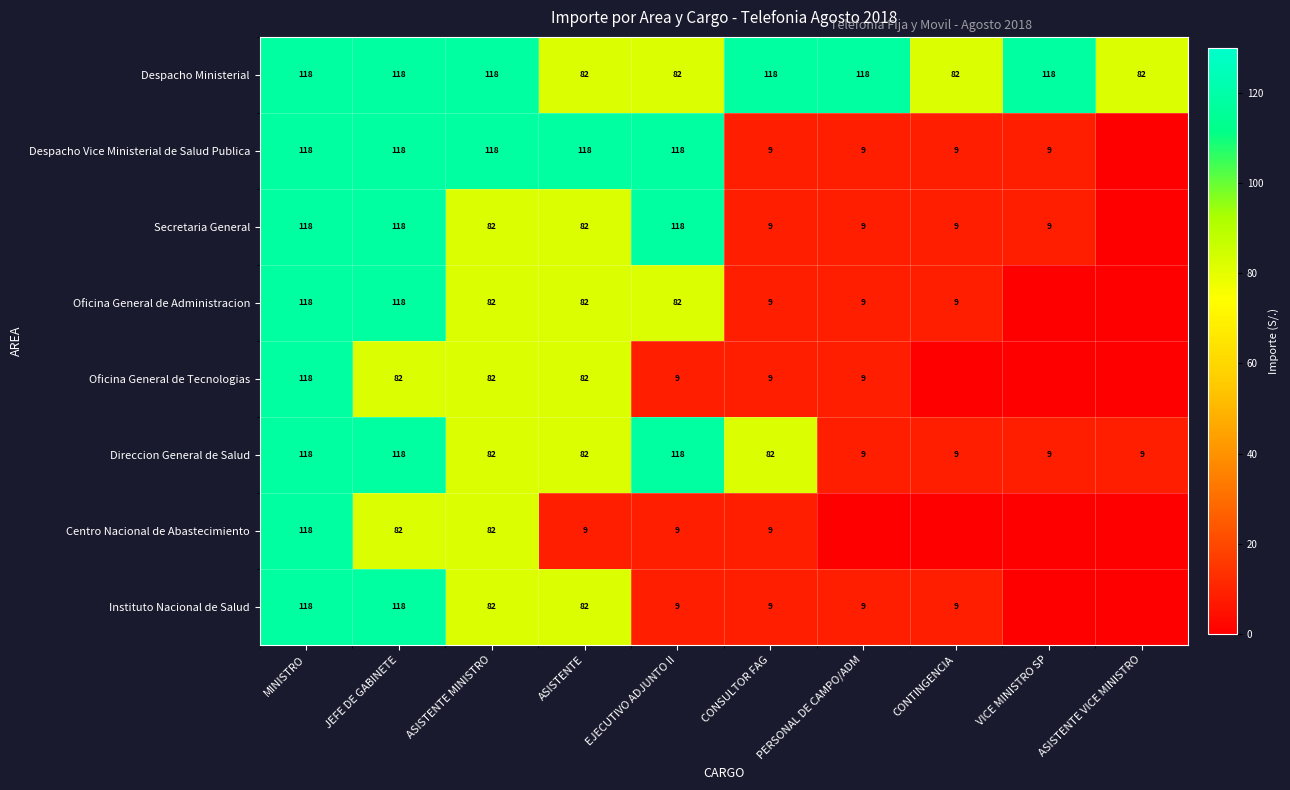

Is the value of Oficina General de Administracion at PERSONAL DE CAMPO/ADM greater than the value of Secretaria General at MINISTRO?

No